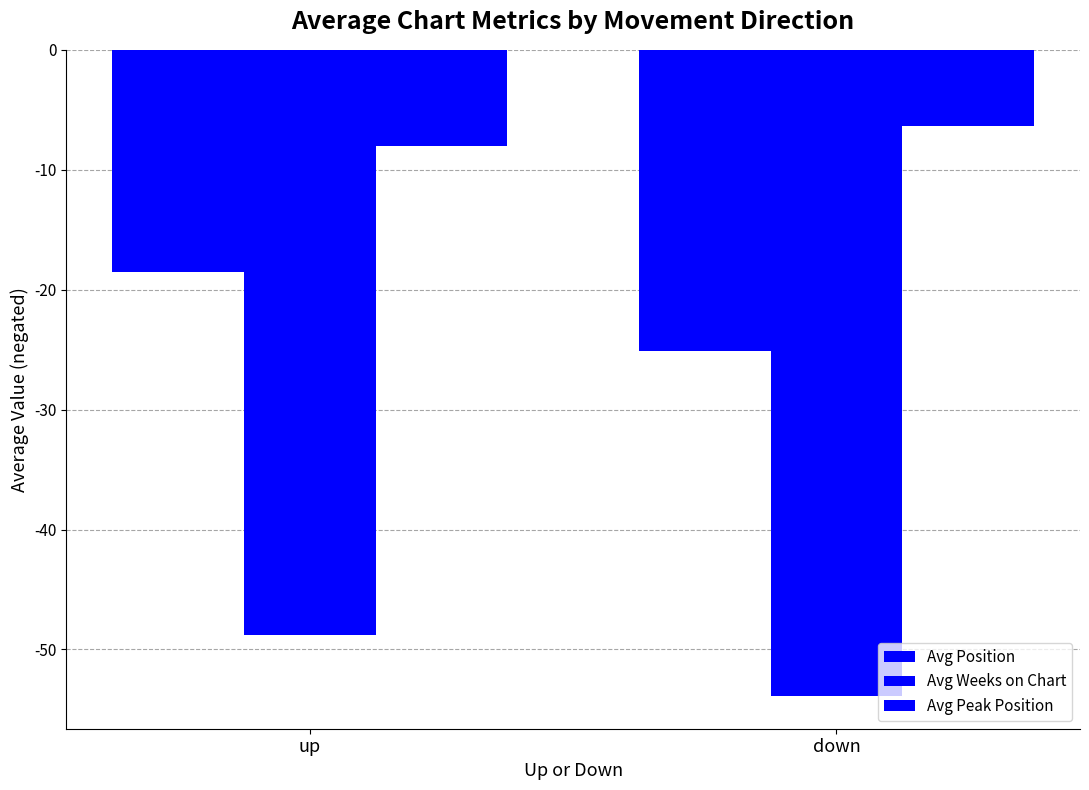

What is the lowest value of the Avg Peak Position series?

-8.0